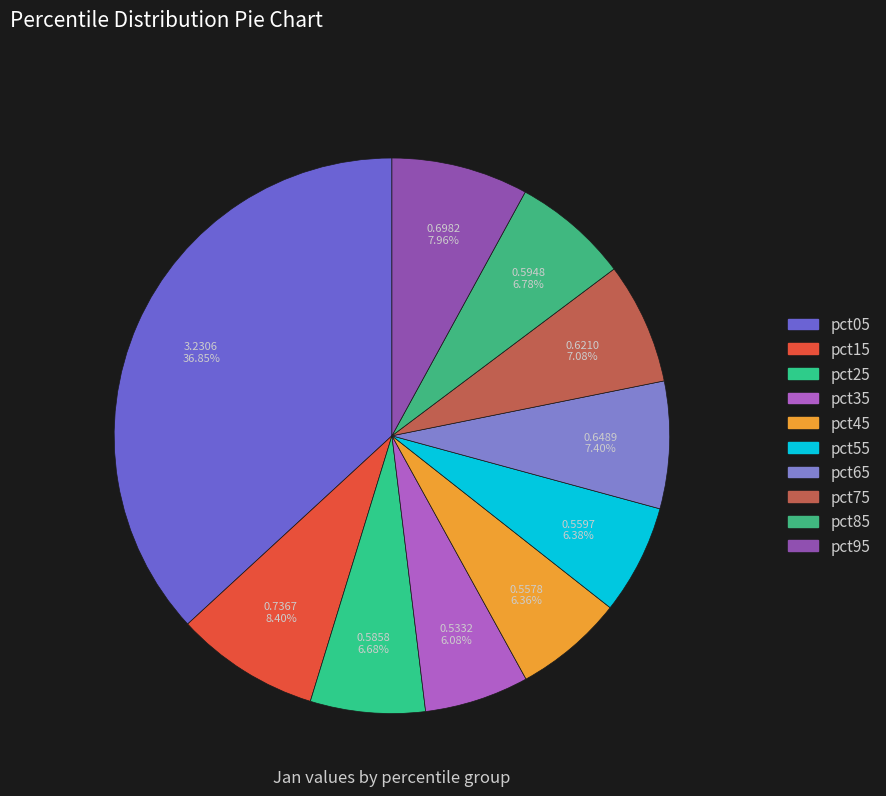

Rank the categories by value from lowest to highest.

pct35, pct45, pct55, pct25, pct85, pct75, pct65, pct95, pct15, pct05